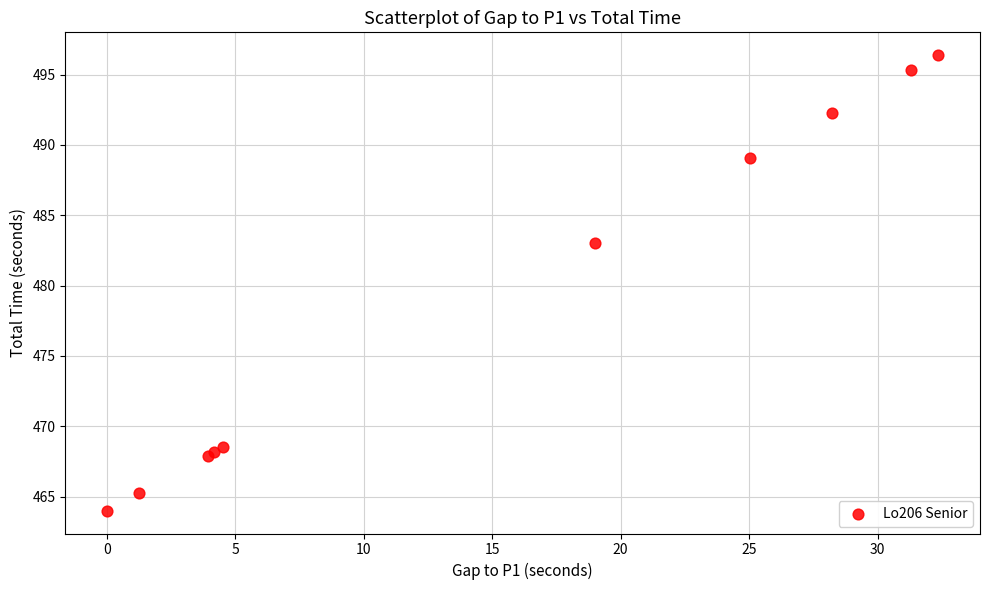

What Y value in the scatter plot is closest to 480?

483.0